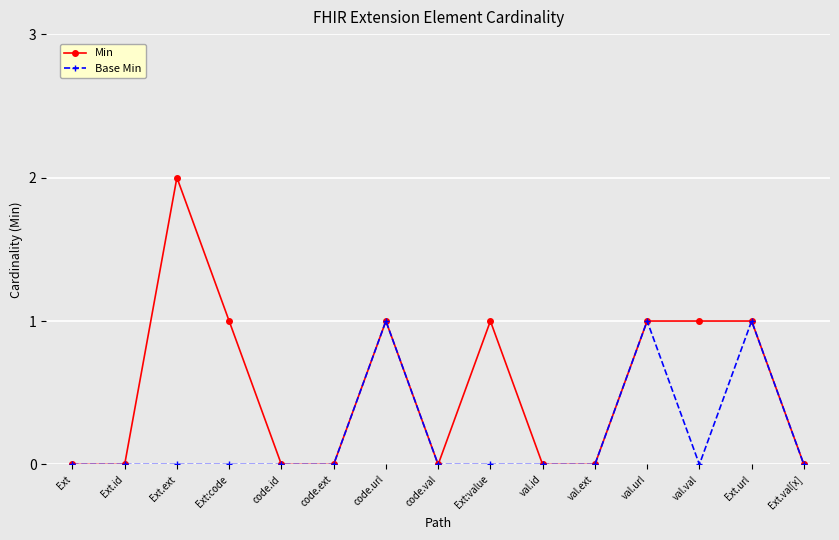

How many categories are shown in the chart?

15